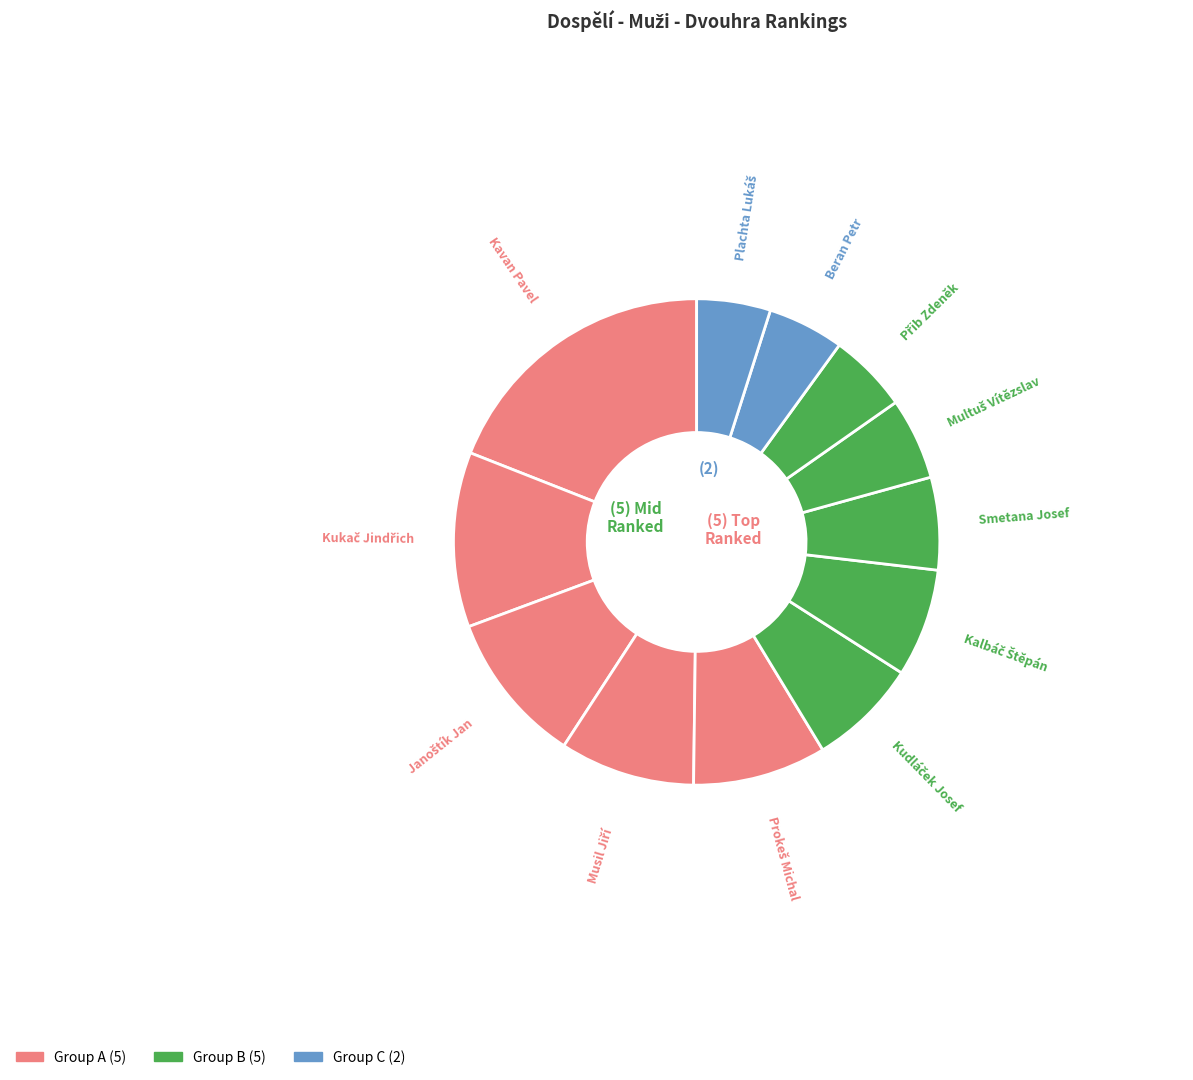

How many slices are in this pie chart?

12